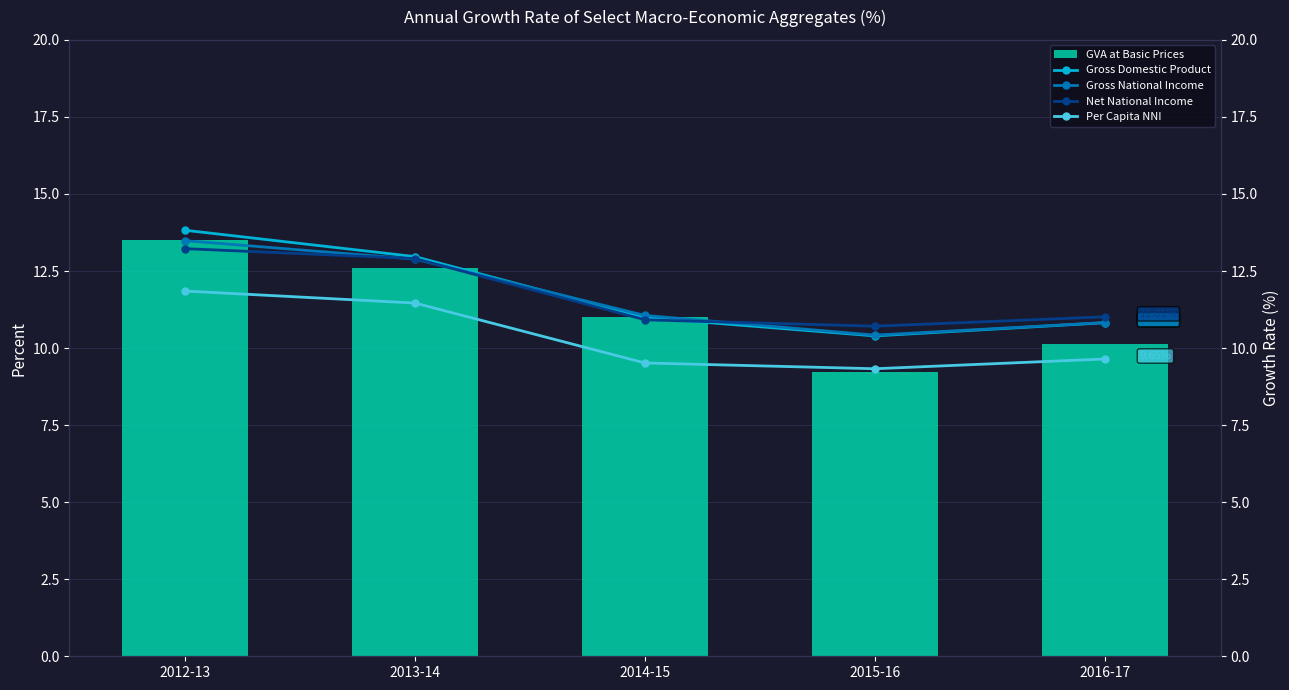

Is it true that Per Capita NNI equals 4.6 at 2012-13?

False